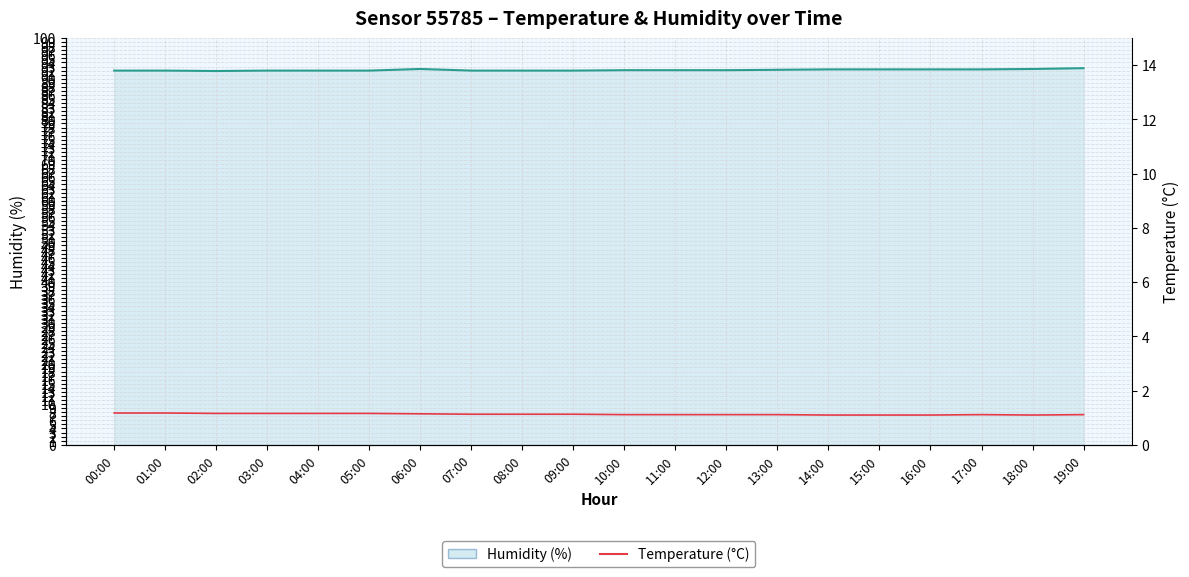

Count the values in the range 7 to 8.

20